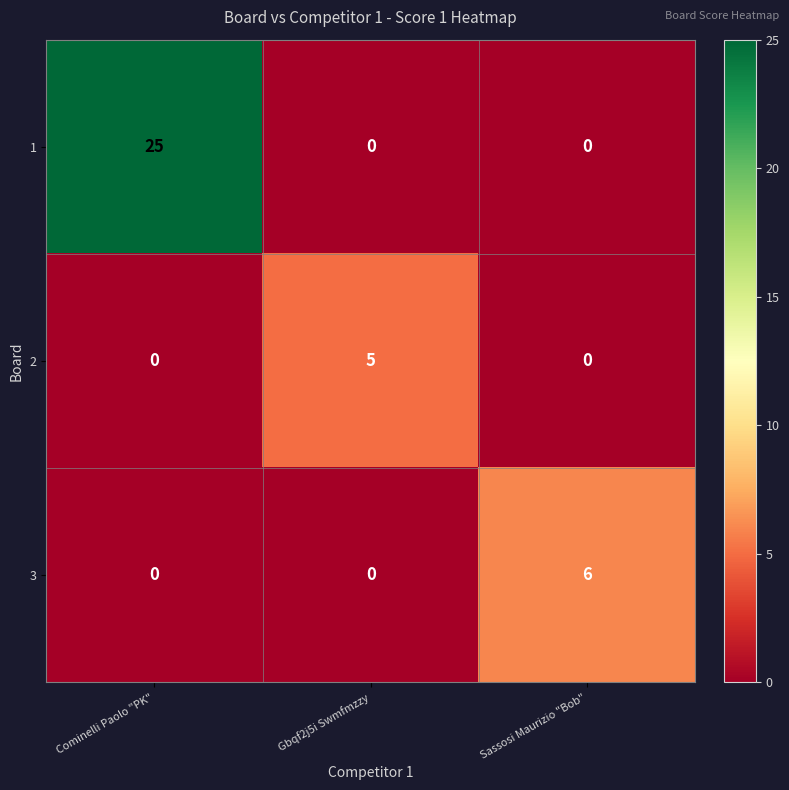

Reading left to right, list all the values displayed in this chart.

1: Cominelli Paolo "PK"=25	Gbqf2j5i Swmfmzzy=0	Sassosi Maurizio "Bob"=0
2: Cominelli Paolo "PK"=0	Gbqf2j5i Swmfmzzy=5	Sassosi Maurizio "Bob"=0
3: Cominelli Paolo "PK"=0	Gbqf2j5i Swmfmzzy=0	Sassosi Maurizio "Bob"=6